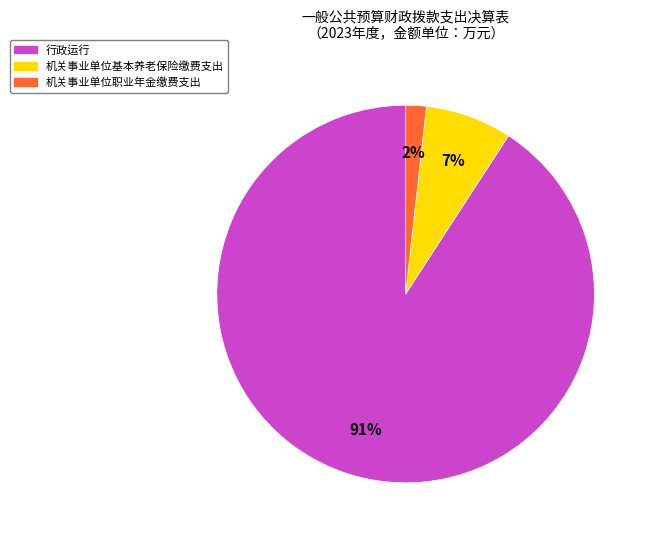

To the nearest percent, what percentage of the pie is 行政运行?

91%